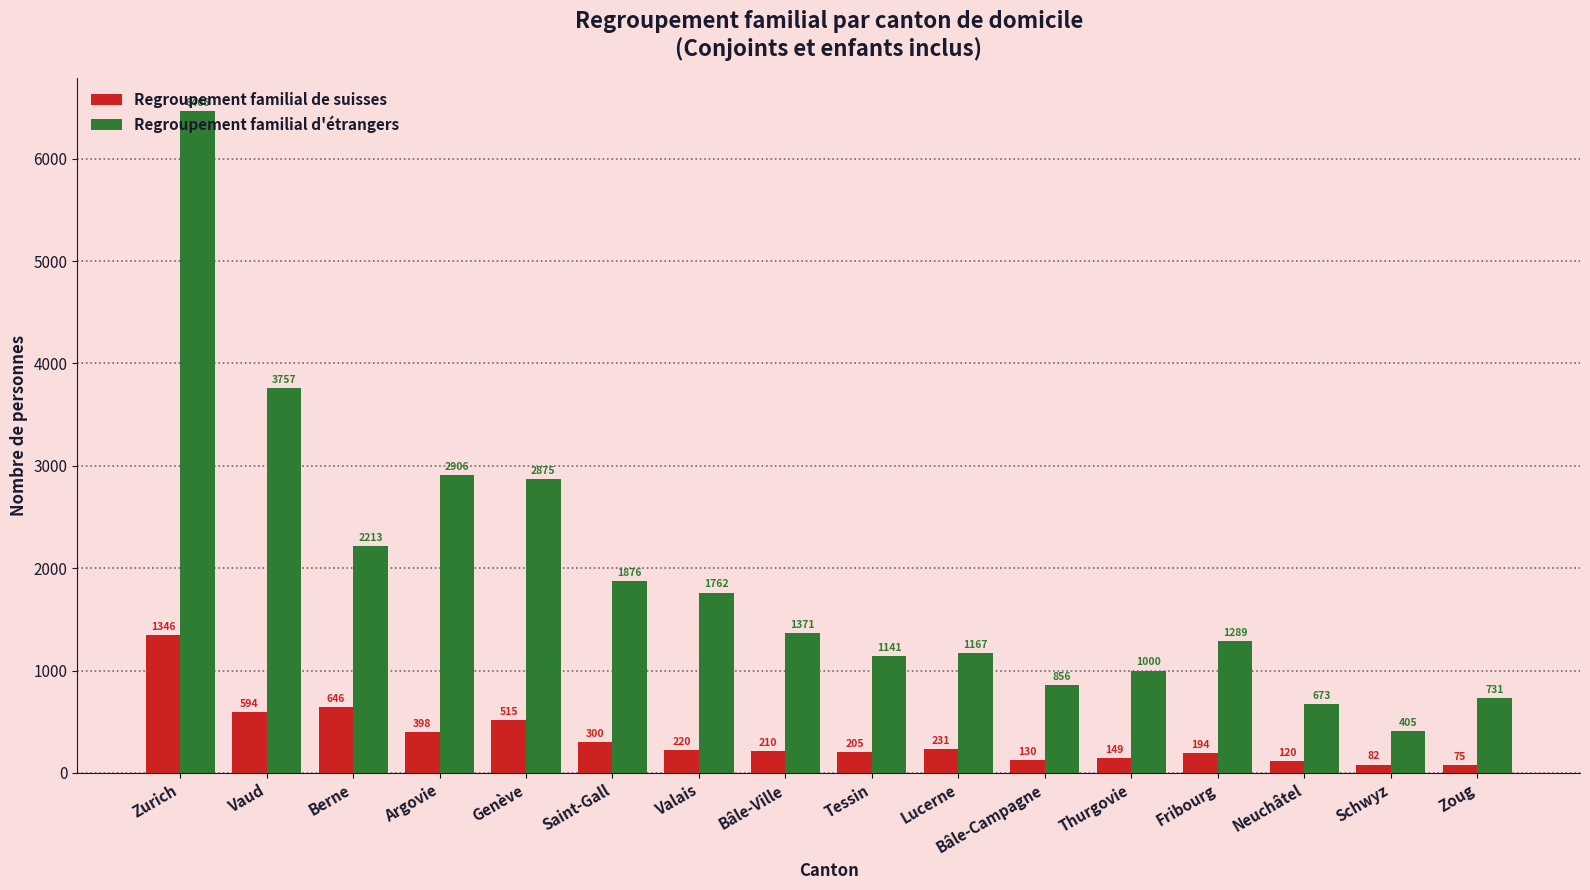

What is the average value of the Regroupement familial d'étrangers series?

1906